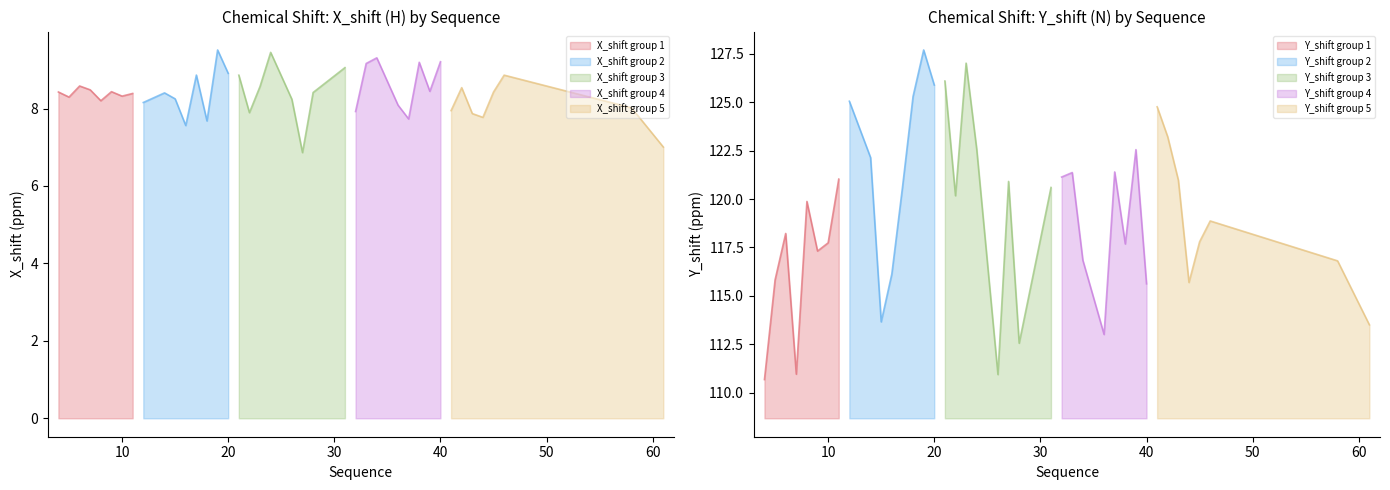

What value does the X_shift series have at 36?

8.1